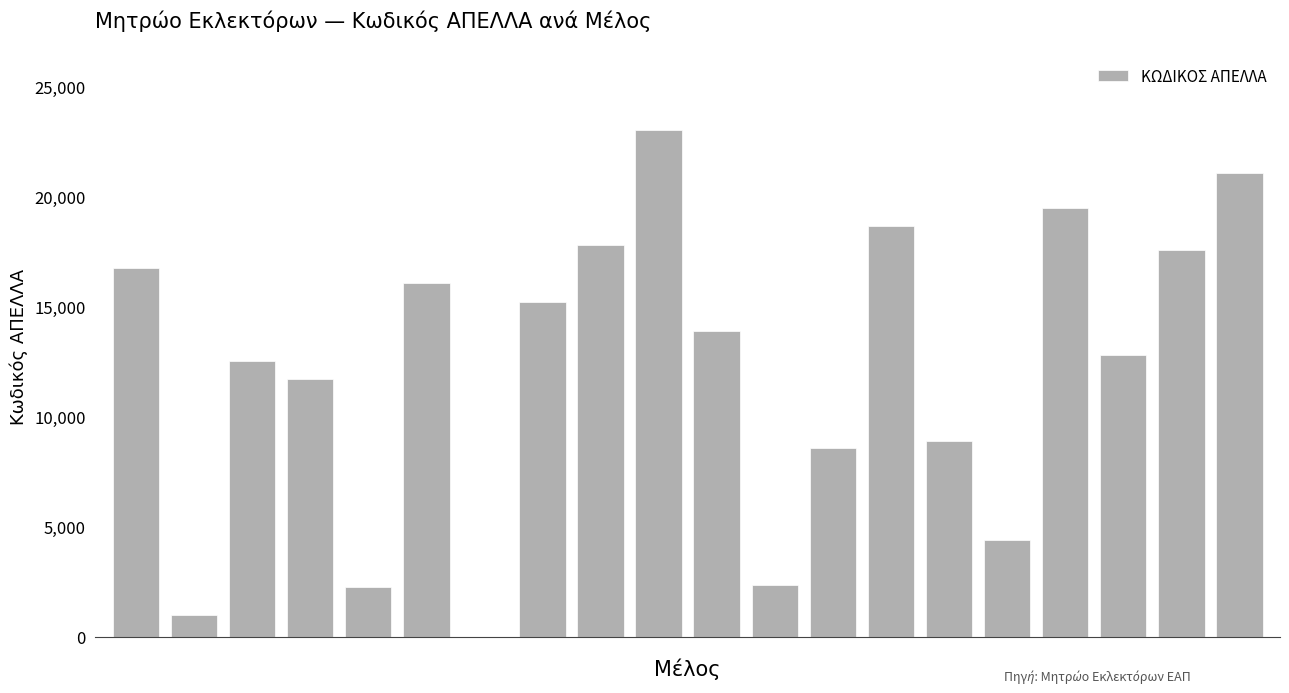

What is the sum of all values?

244110